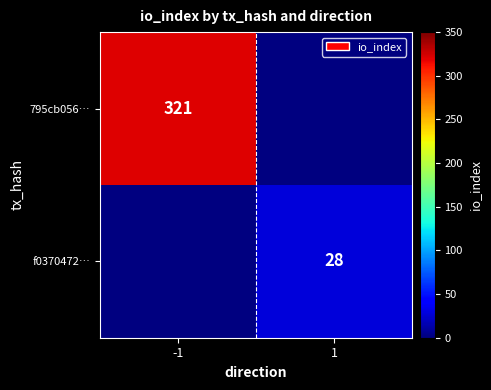

Between 1 and -1, which is larger?

-1